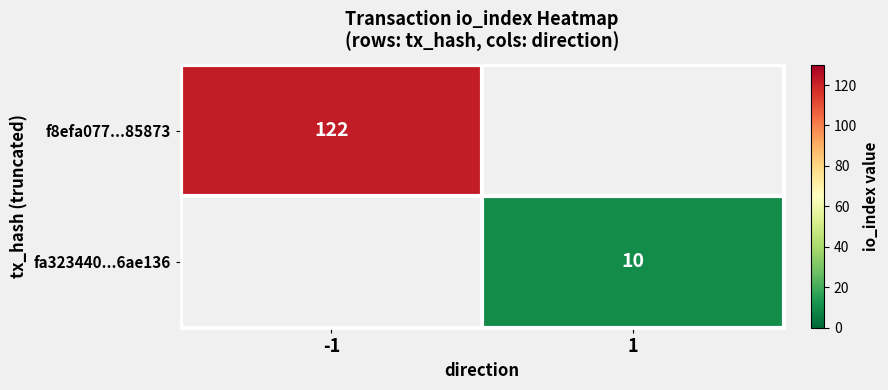

Is it true that fa323440...6ae136 equals 6 at 1?

False